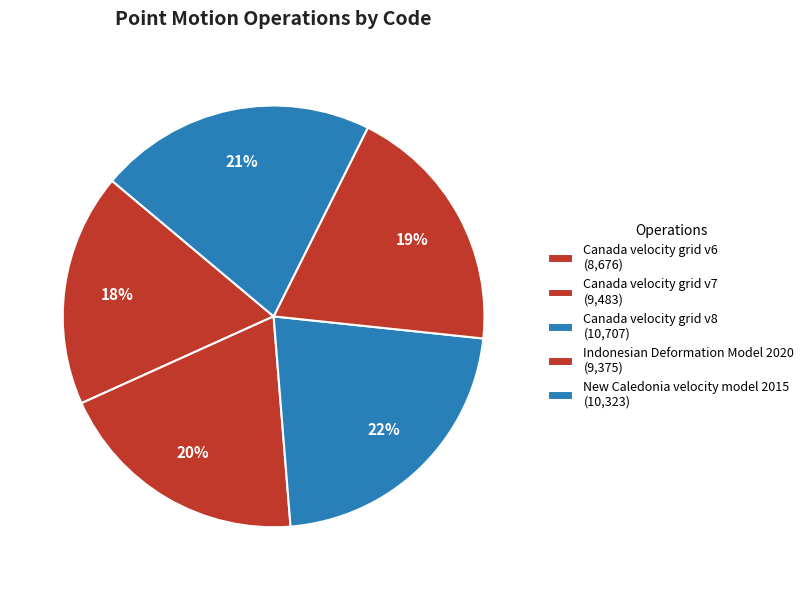

What is the change in value from Canada velocity grid v7 to Canada velocity grid v8?

+1224